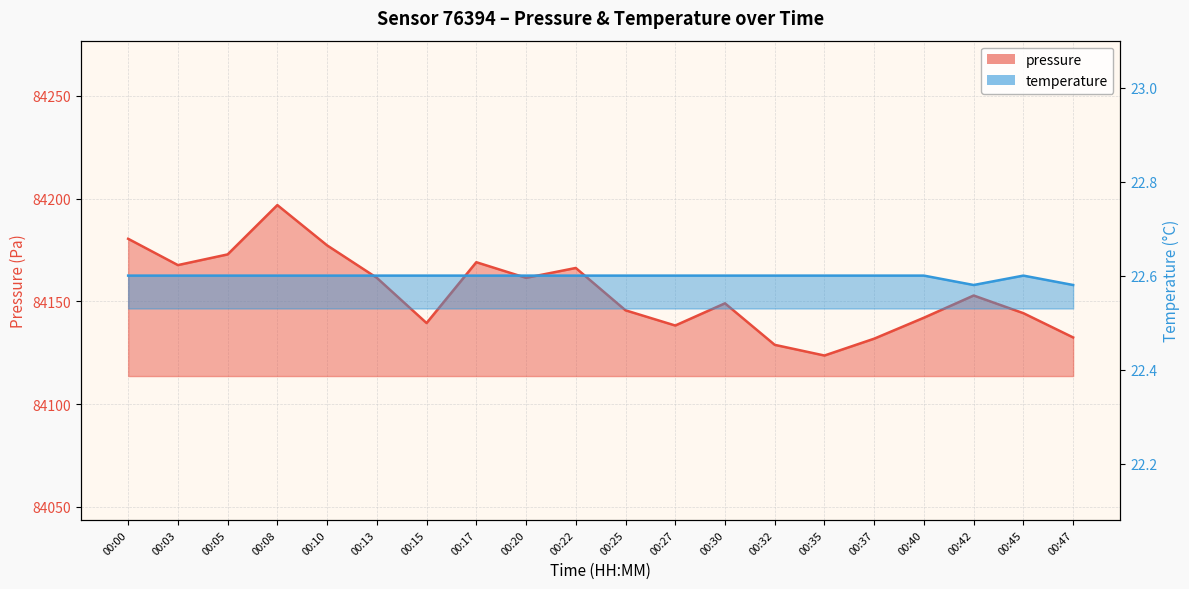

How many lines are shown in the chart?

2